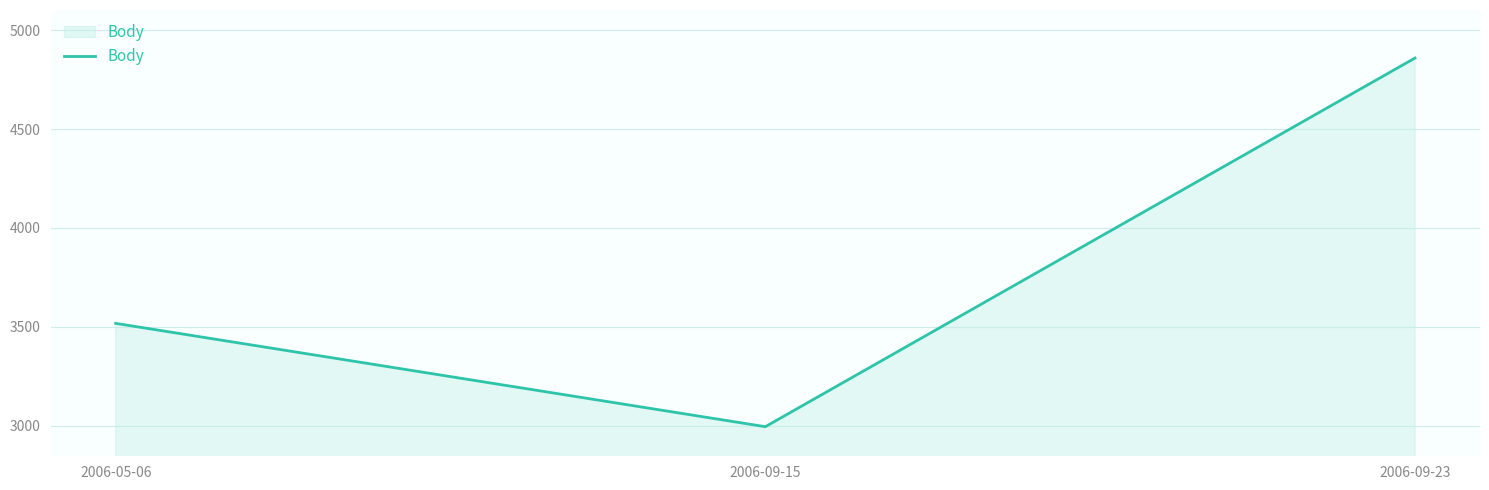

List the labels in order of value, smallest first.

2006-09-15, 2006-05-06, 2006-09-23